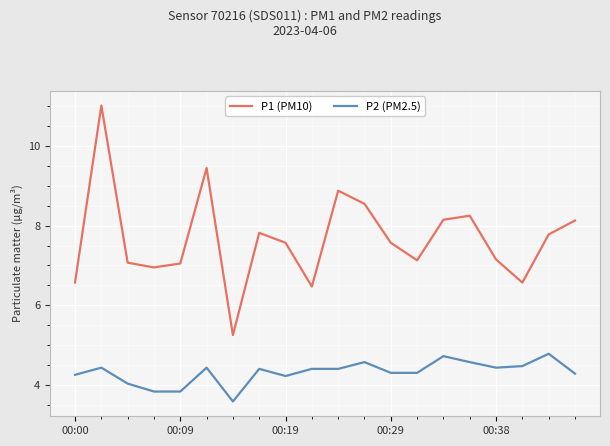

Rank the series by their average value, from lowest to highest.

P2 (PM2.5), P1 (PM10)